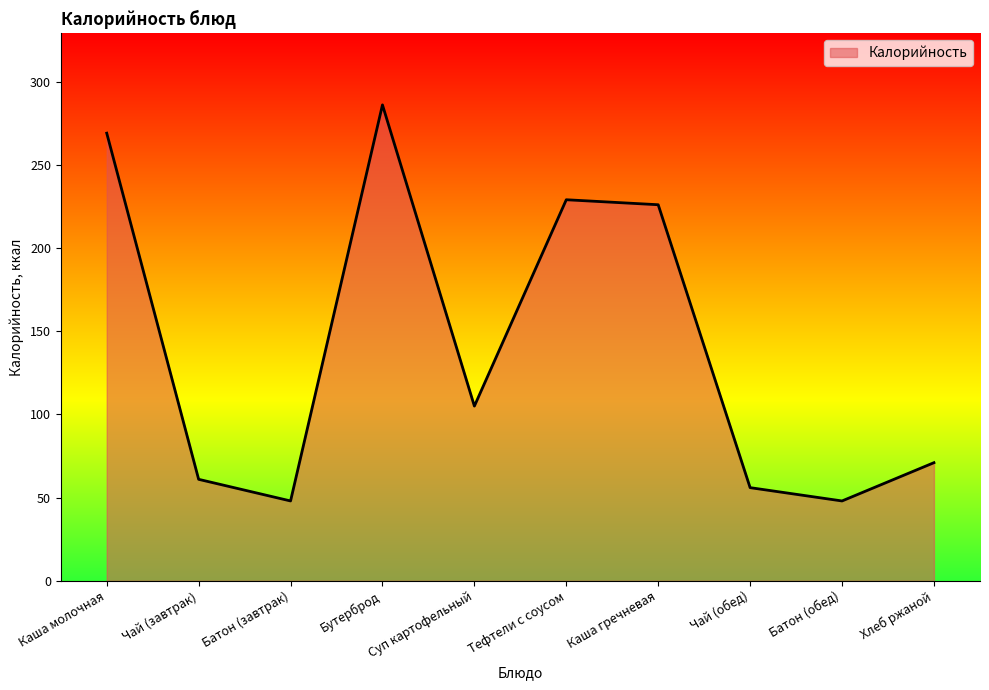

Read the value at Бутерброд, to the nearest 50.

300